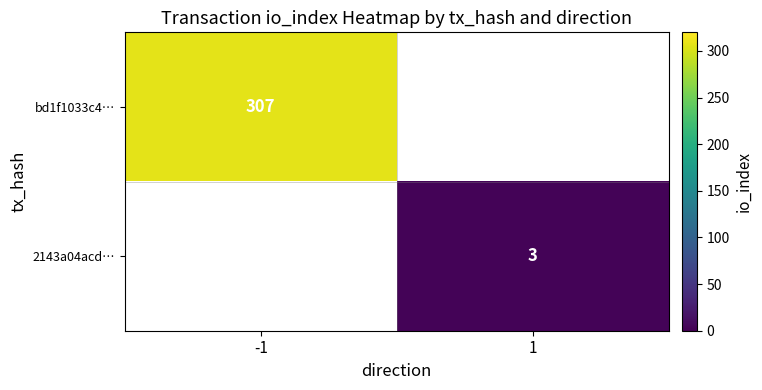

The 2143a04acd… series shows 4 at 1. True or false?

False